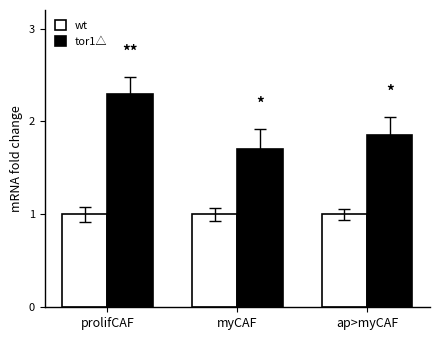

Are the bars horizontal?

No